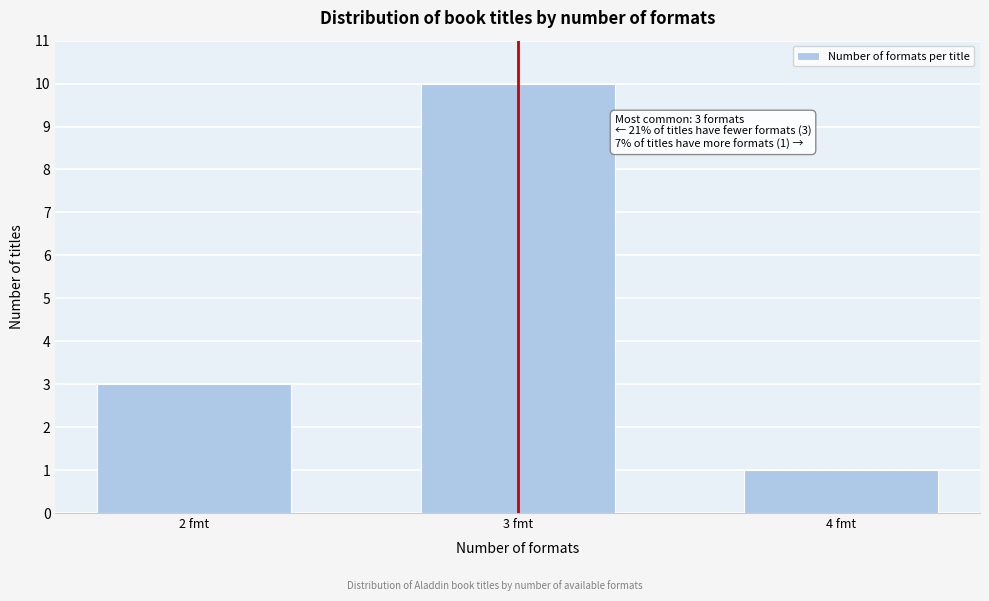

Reading right to left, extract all data points from this chart.

1	10	3